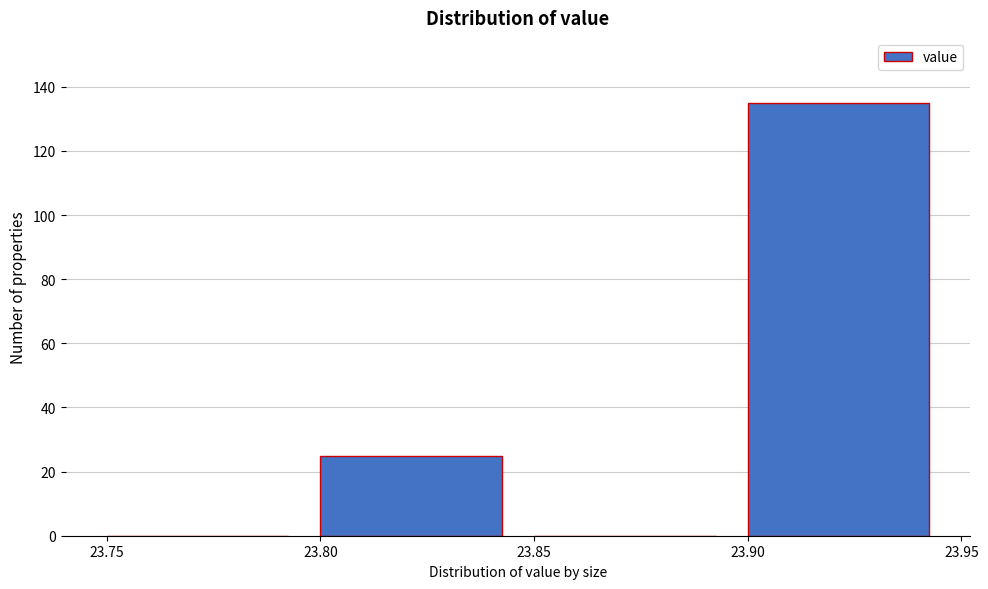

How tall is the bar that spans 23.90 to 23.95 on the x-axis? The values are not printed on the chart, so give them approximately, as read against the axis.

136